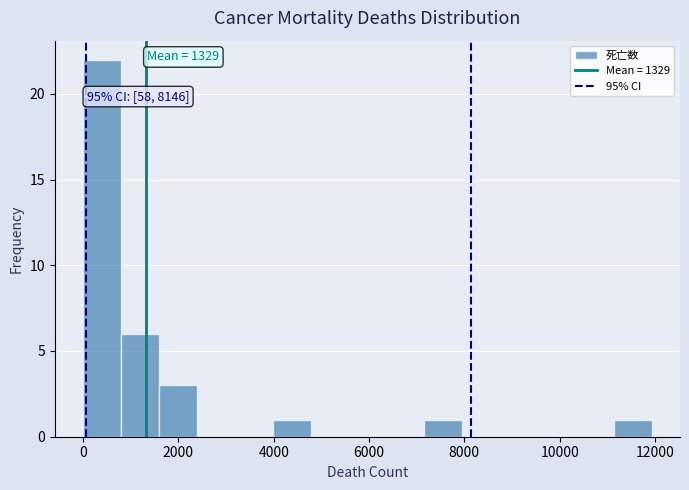

Around what value on the x-axis is the tallest bar? Give the approximate position of its centre, as read against the axis.

400